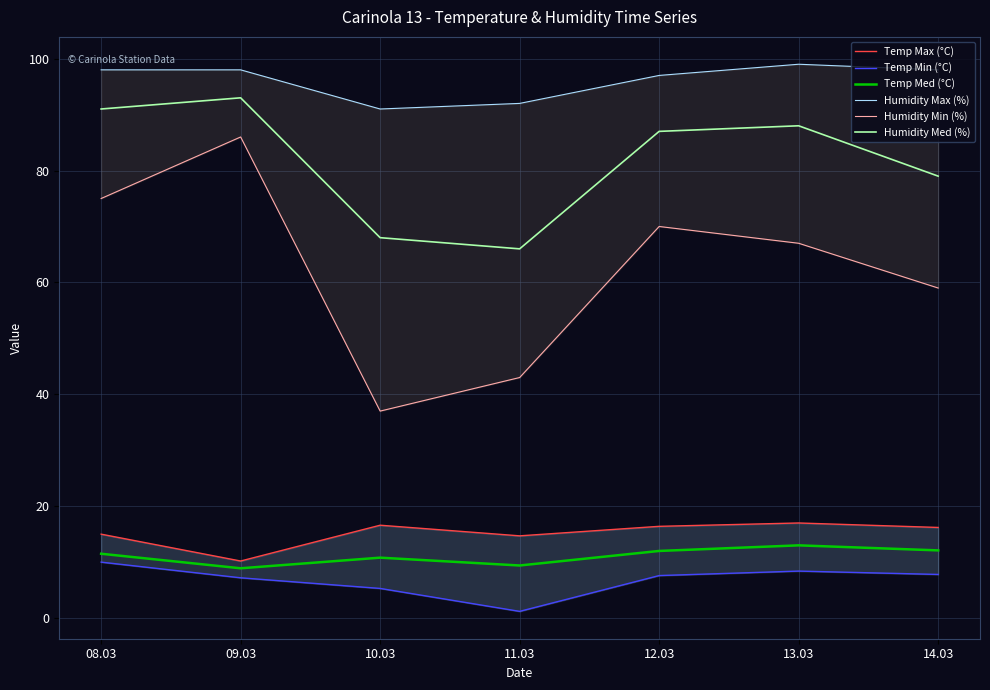

What is the sum of the Temp Min (°C) values at 09.03 and 12.03?

14.8